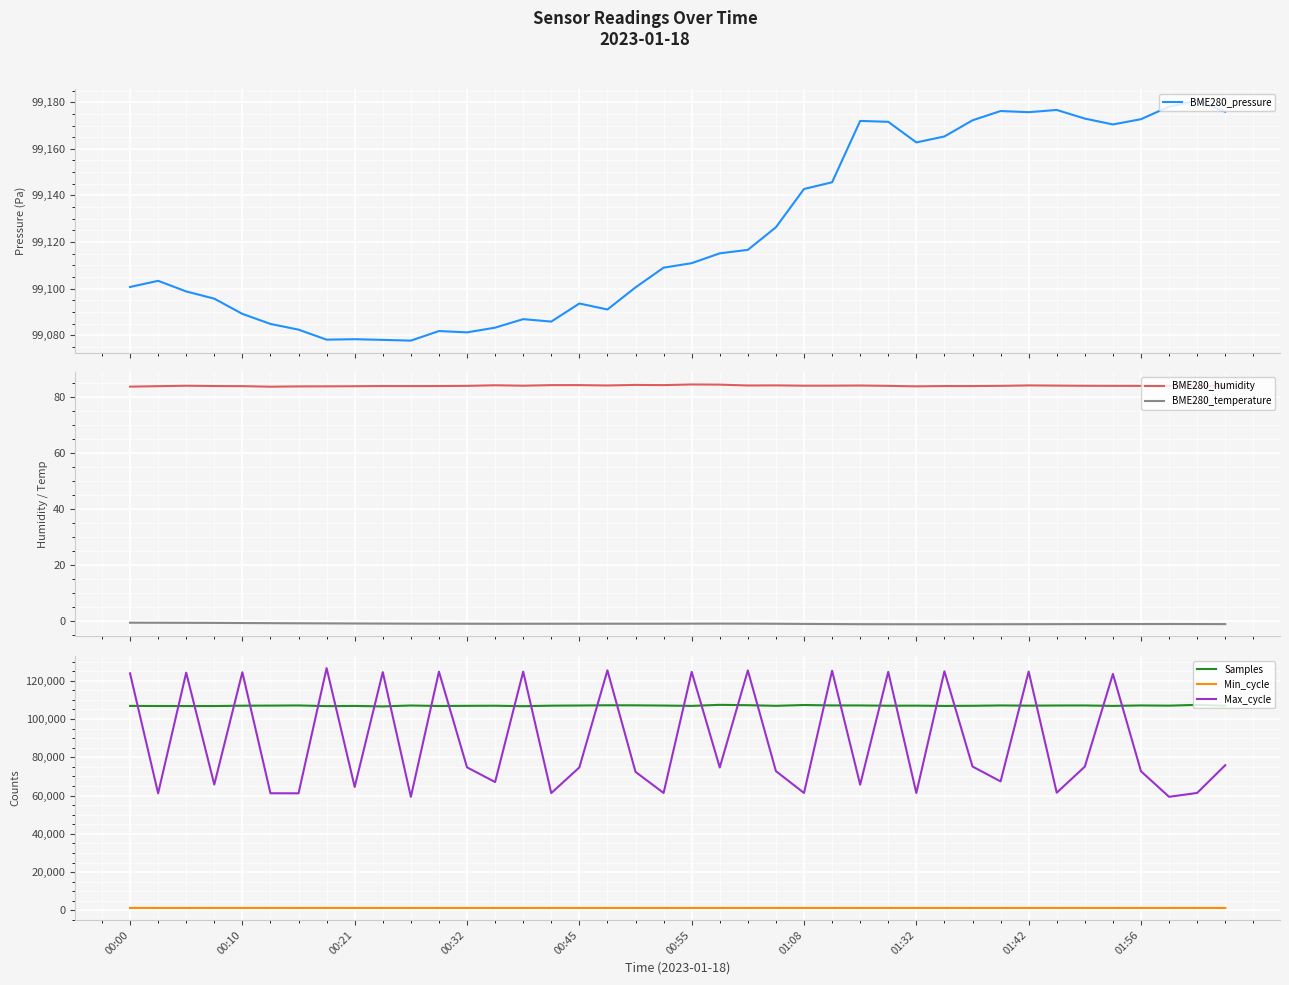

The value of Samples at 00:45 is 169066. True or false?

False